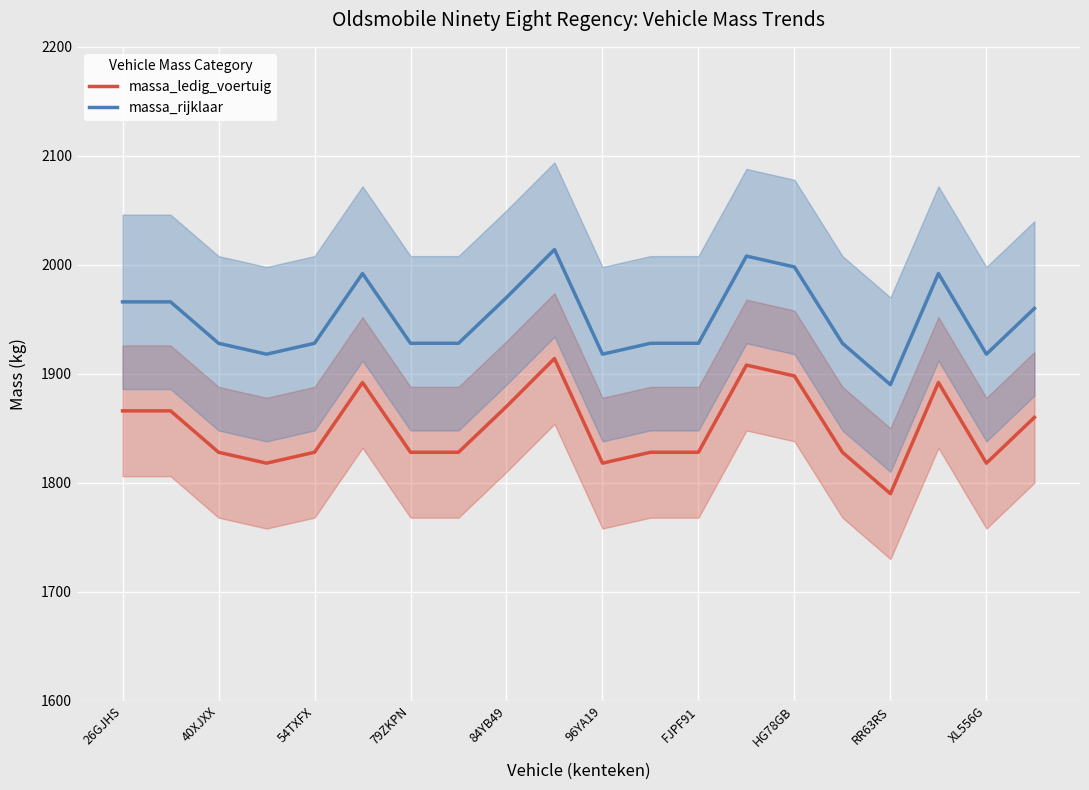

What is the difference between the massa_rijklaar values at 96YA19 and 40XJXX?

10